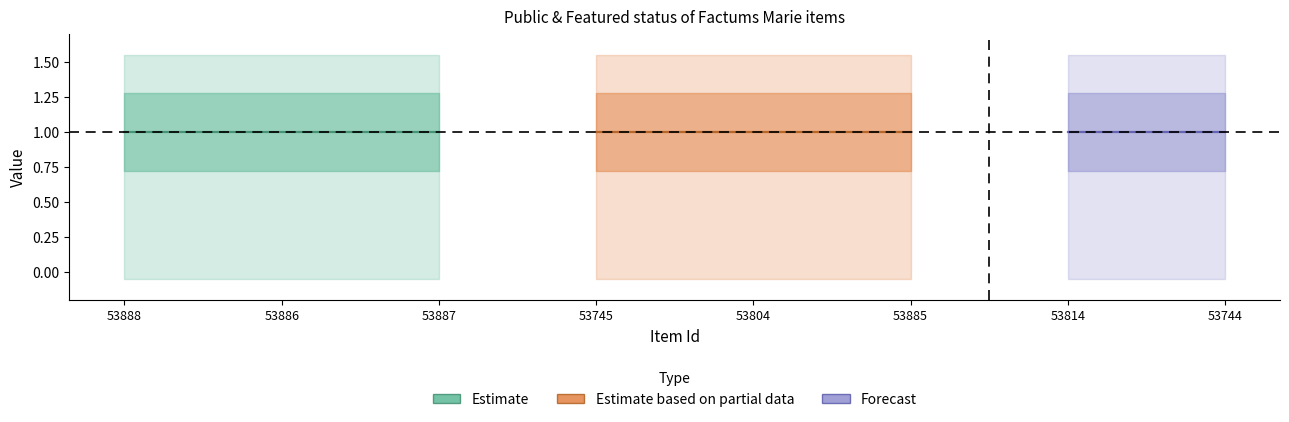

What is the maximum value shown in the chart?

1